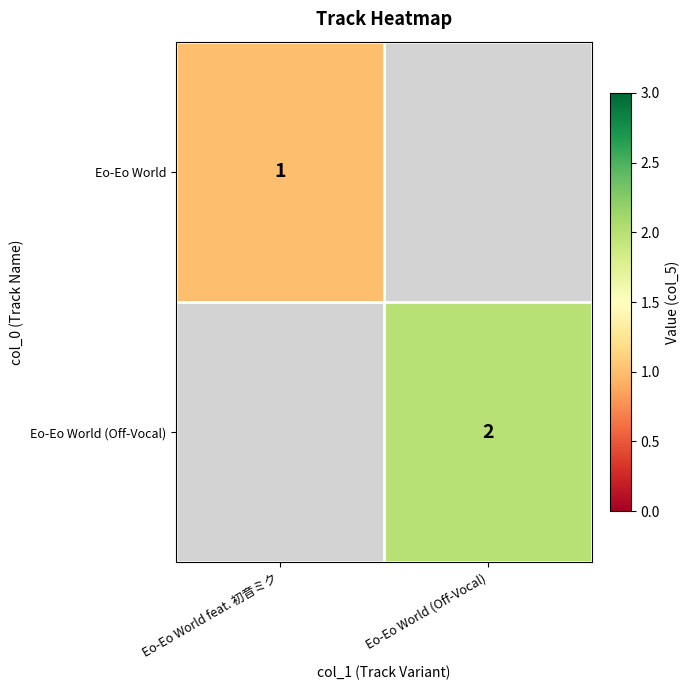

At which category does the chart reach its minimum across all series?

Eo-Eo World feat. 初音ミク